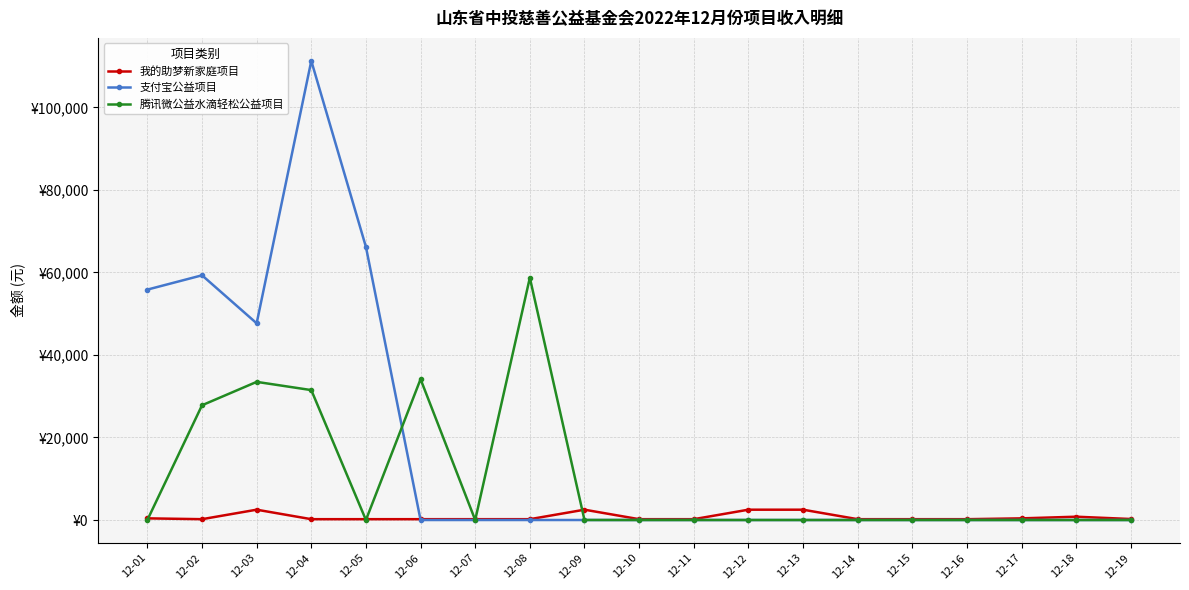

Which label corresponds to the largest value in the chart?

12-04